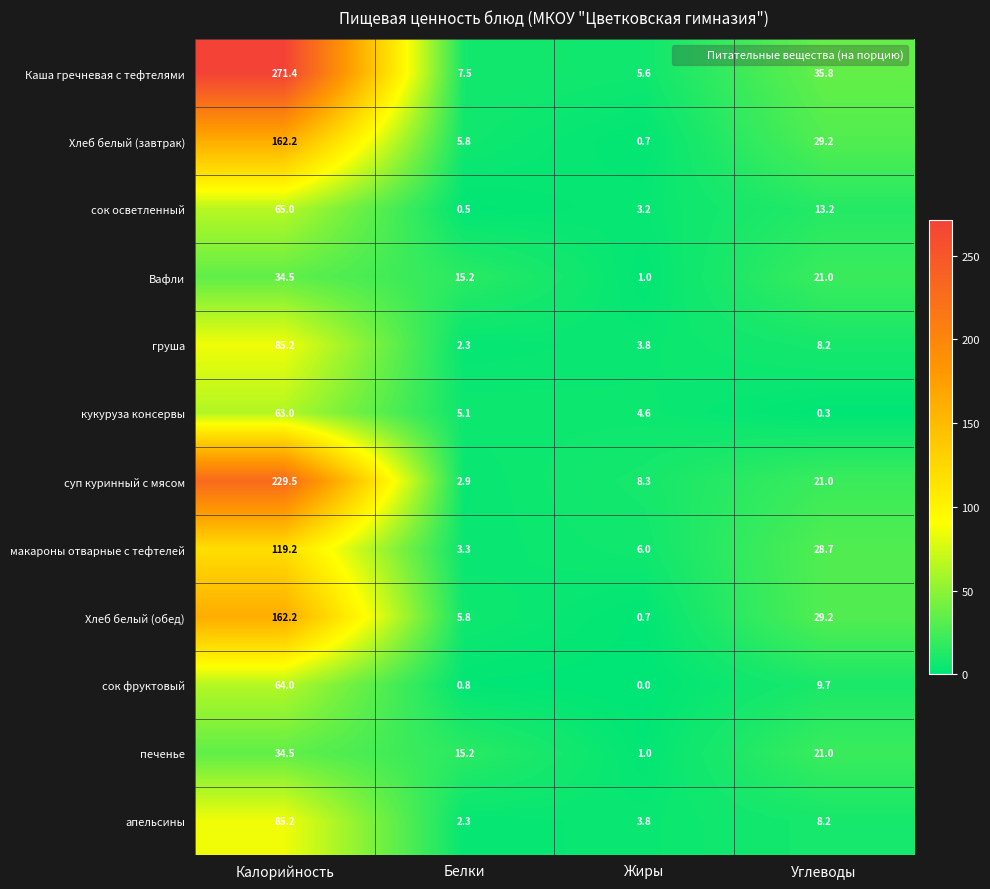

At which label does печенье reach its minimum?

Жиры